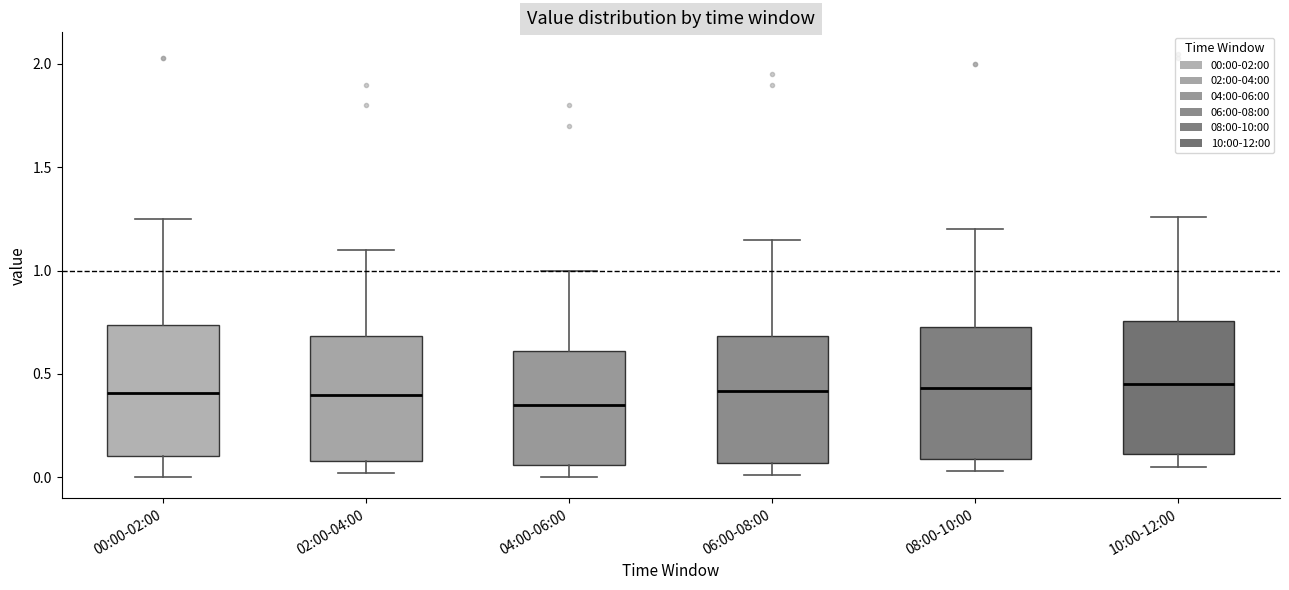

Which box's median line is the lowest?

04:00-06:00